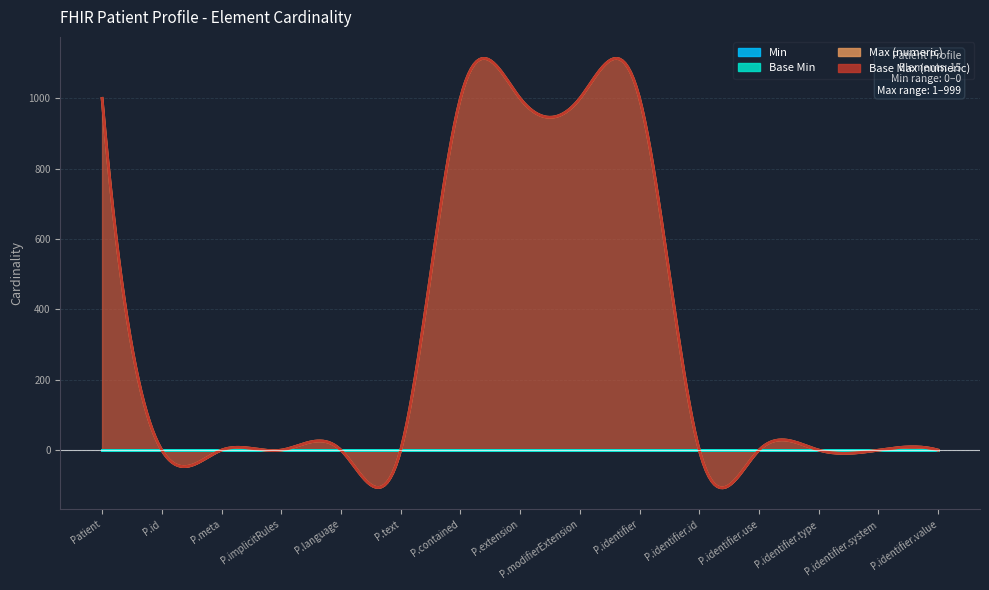

True or false: Min and Max (numeric) cross at least once.

False